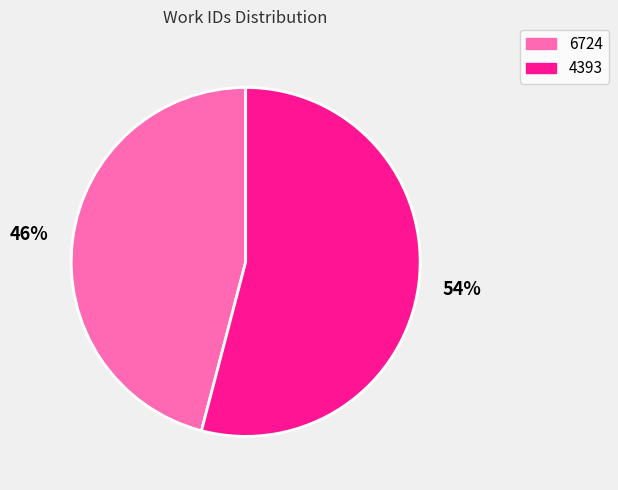

How many segments does this pie chart have?

2